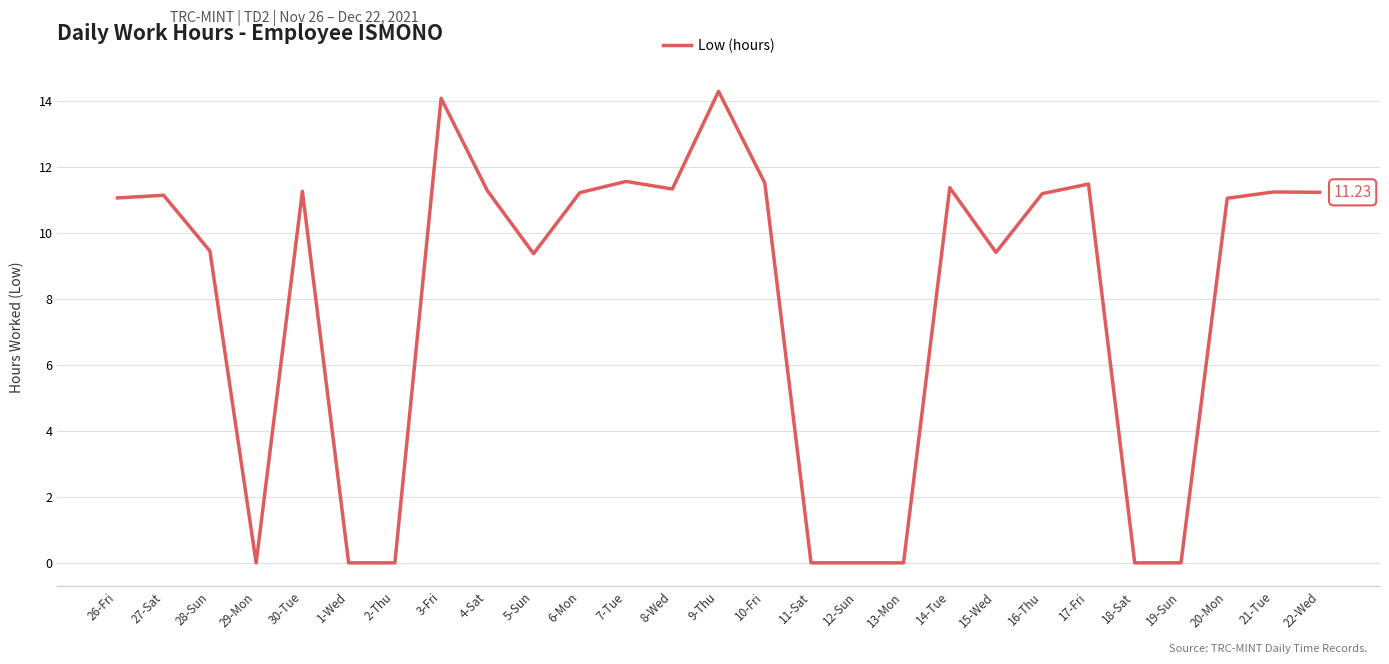

Approximately how many times larger is the value at 7-Tue compared to 21-Tue?

1.0